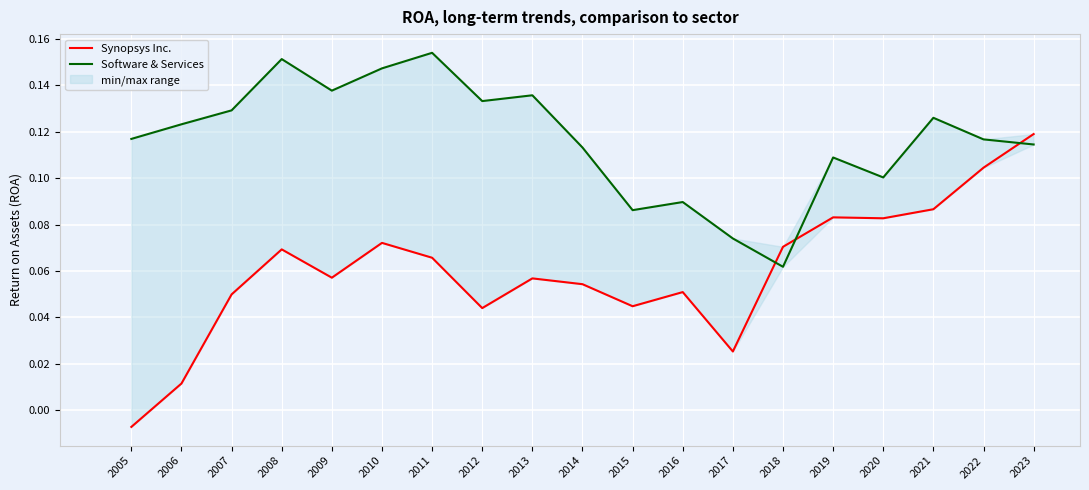

Reading left to right, what are all the values shown in this chart?

Synopsys Inc.: -0.0	0.0	0.0	0.1	0.1	0.1	0.1	0.0	0.1	0.1	0.0	0.1	0.0	0.1	0.1	0.1	0.1	0.1	0.1
Software & Services: 0.1	0.1	0.1	0.2	0.1	0.1	0.2	0.1	0.1	0.1	0.1	0.1	0.1	0.1	0.1	0.1	0.1	0.1	0.1